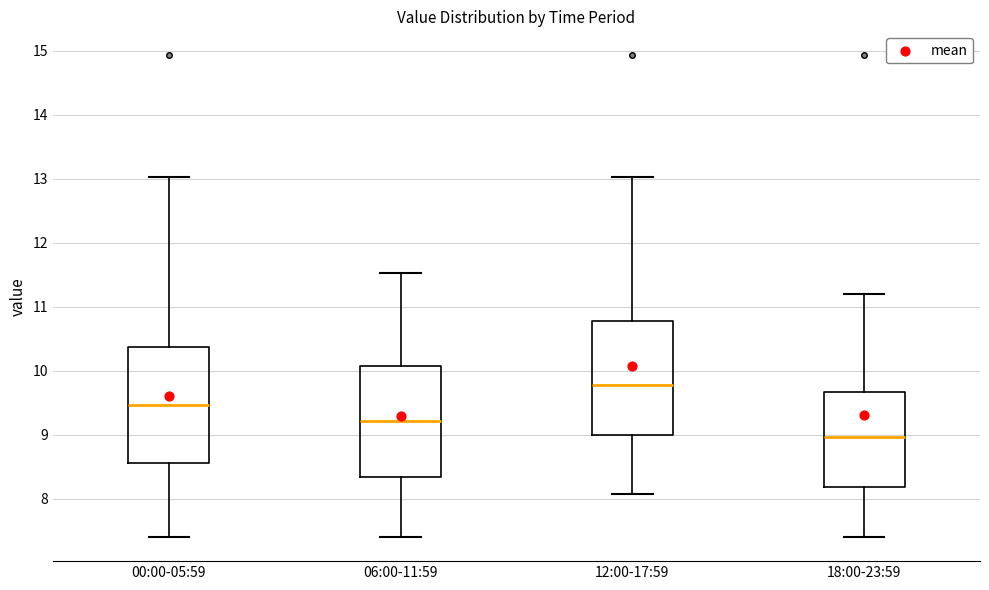

Reading left to right, read every box against the y-axis: the position of its median line, the range the box covers, and the ends of its whiskers. The values are not printed on the chart, so give them approximately, as read against the axis.

00:00-05:59: median 9.5, box 8.6 to 10.4, whiskers 7.4 to 13.0
06:00-11:59: median 9.2, box 8.3 to 10.1, whiskers 7.4 to 11.5
12:00-17:59: median 9.8, box 9.0 to 10.8, whiskers 8.1 to 13.0
18:00-23:59: median 9.0, box 8.2 to 9.7, whiskers 7.4 to 11.2